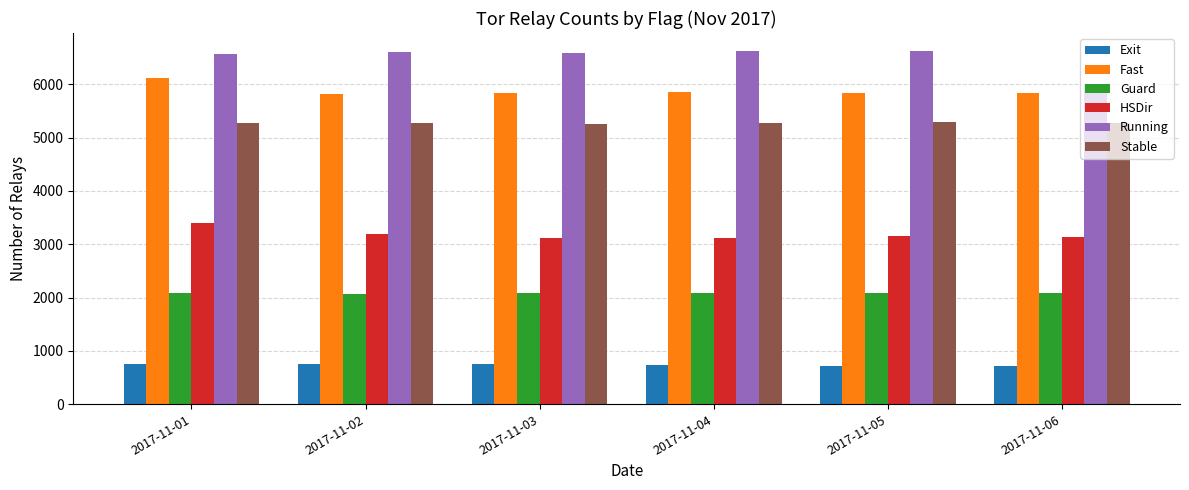

Rank the series by their maximum value, from highest to lowest.

Running, Fast, Stable, HSDir, Guard, Exit